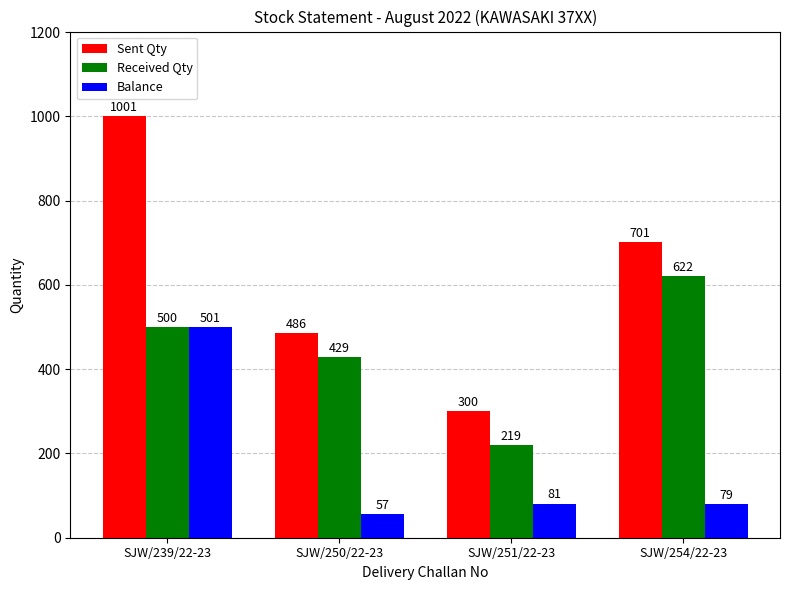

At which label does Received Qty reach its peak?

SJW/254/22-23